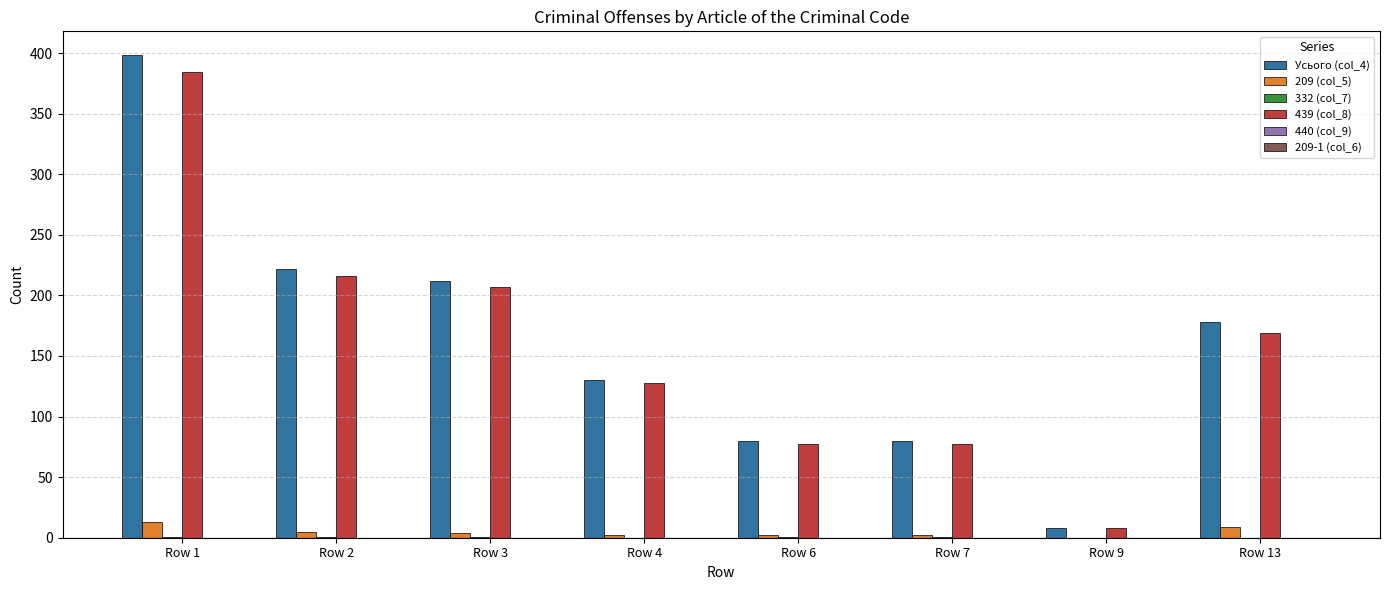

Is the value of 209 (col_5) at Row 3 greater than the value of 439 (col_8) at Row 13?

No